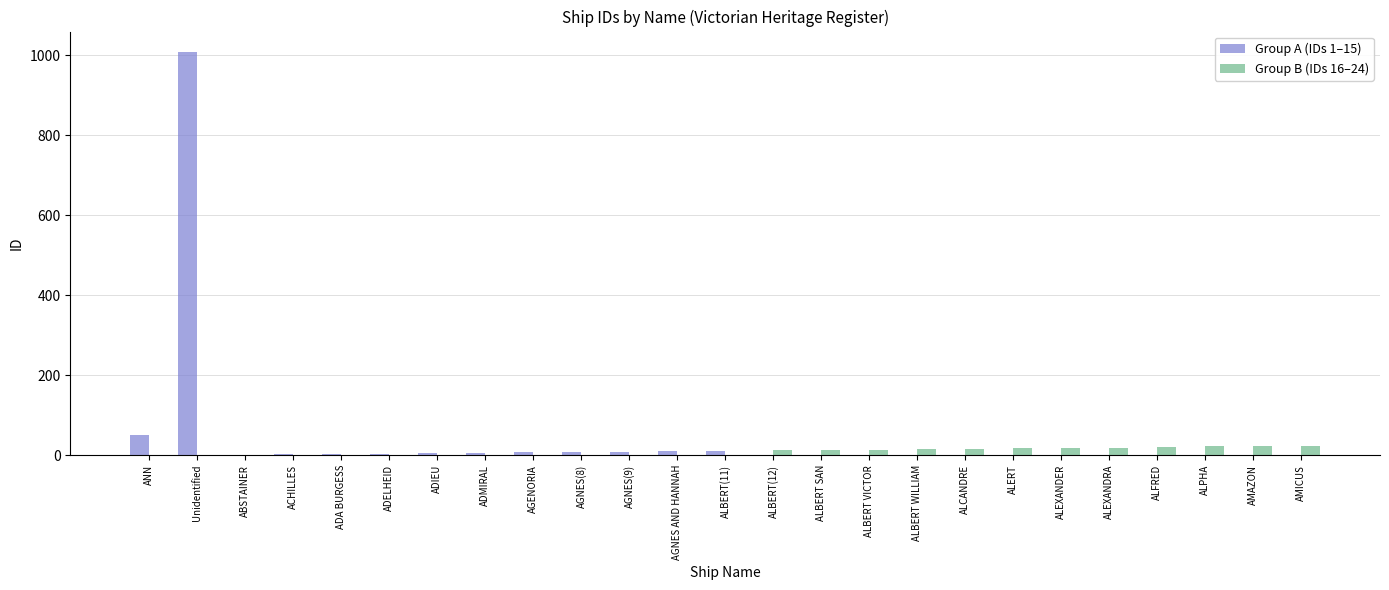

True or false: Group A (IDs 1–15) has a value of 0 at ALBERT SAN.

True